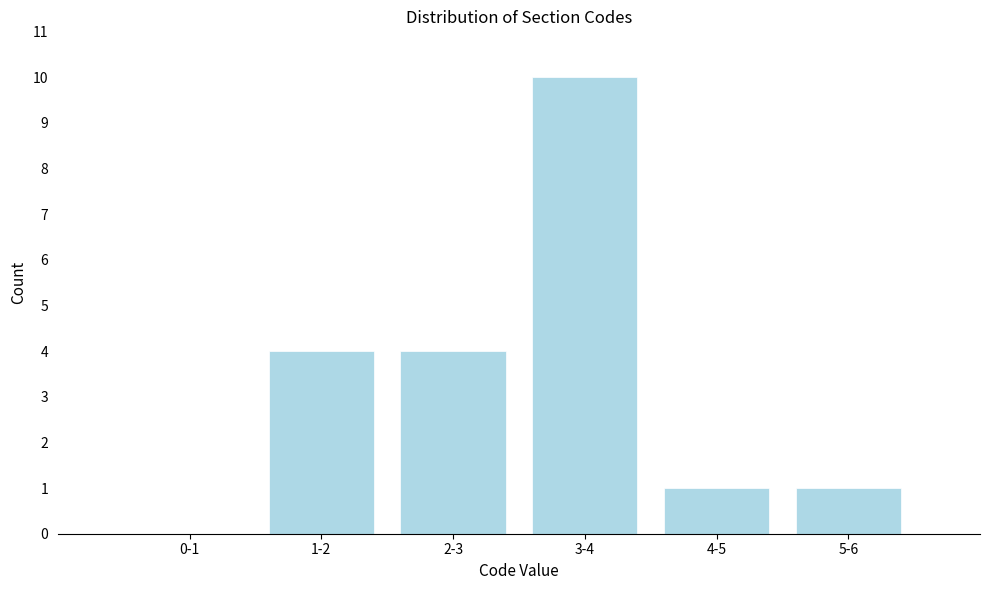

Reading right to left, extract all data points from this chart.

5-6=1	4-5=1	3-4=10	2-3=4	1-2=4	0-1=0